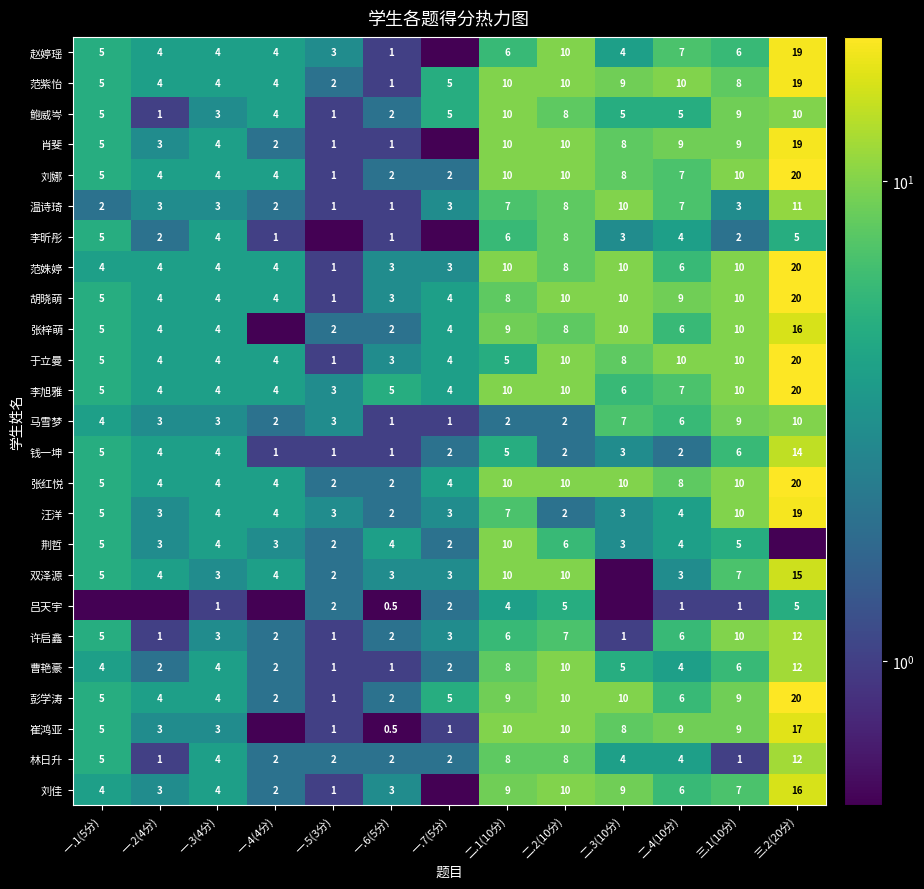

What is the total value across all series at 一.6(5分)?

49.0